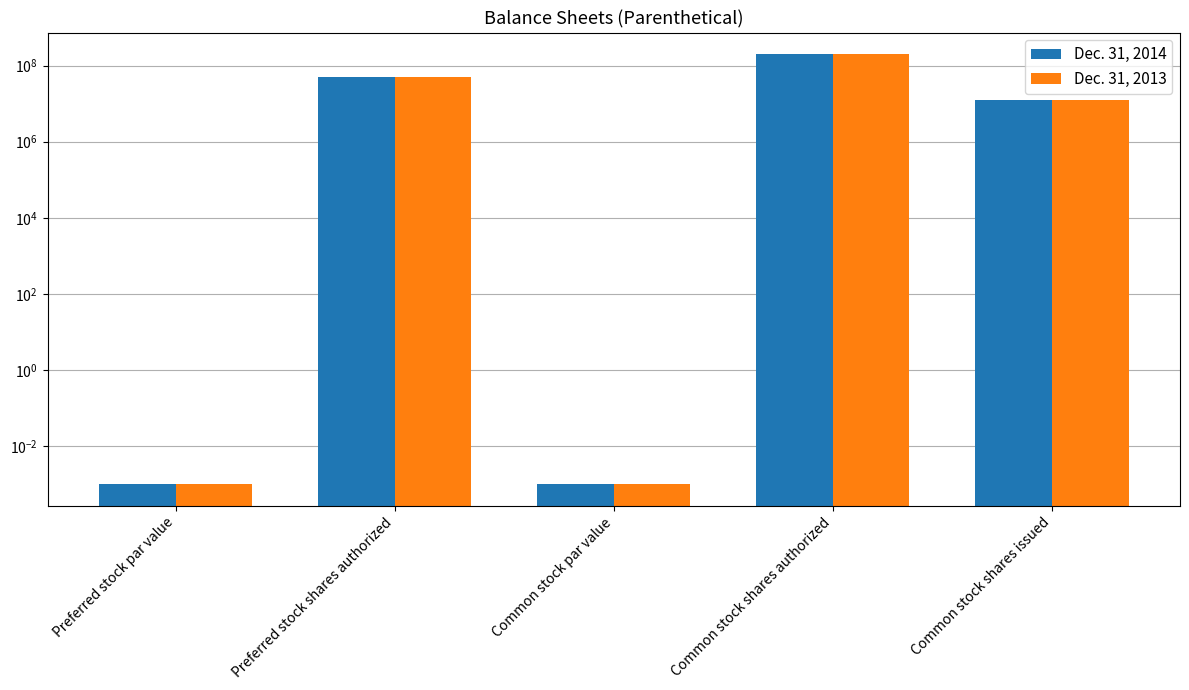

At which label does Dec. 31, 2014 reach its minimum?

Preferred stock par value